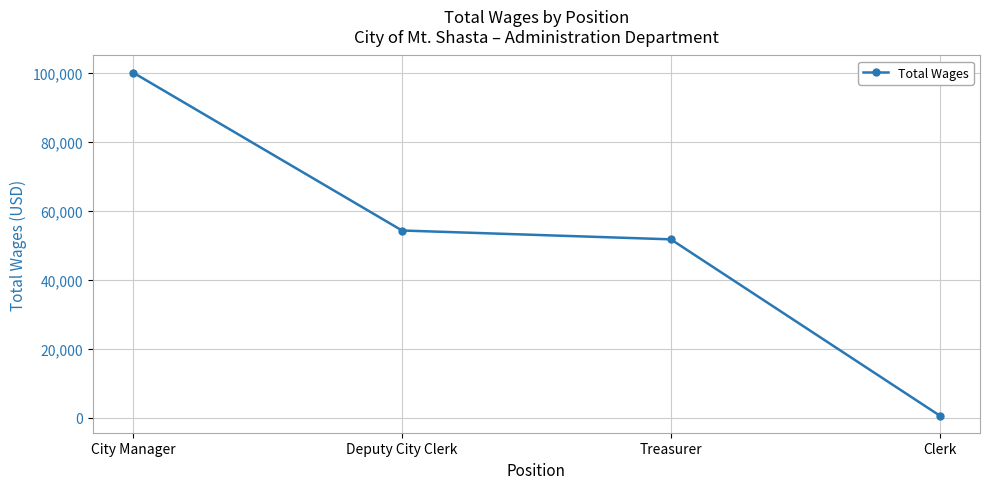

At which label does the data first exceed 54223?

City Manager